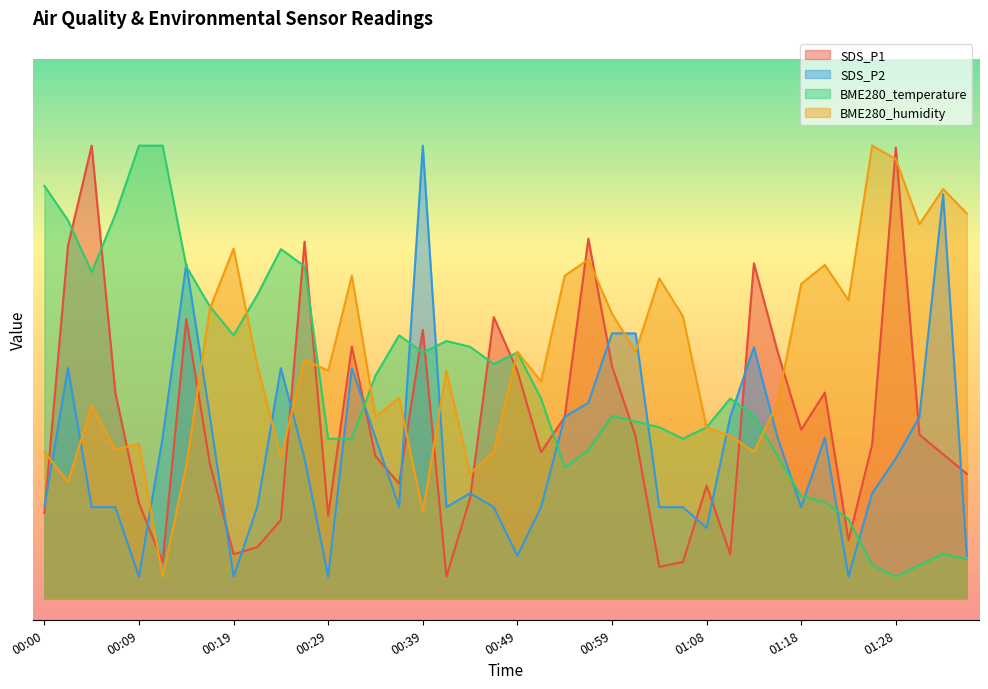

Where do BME280_temperature and SDS_P1 first cross each other?

00:02 and 00:04